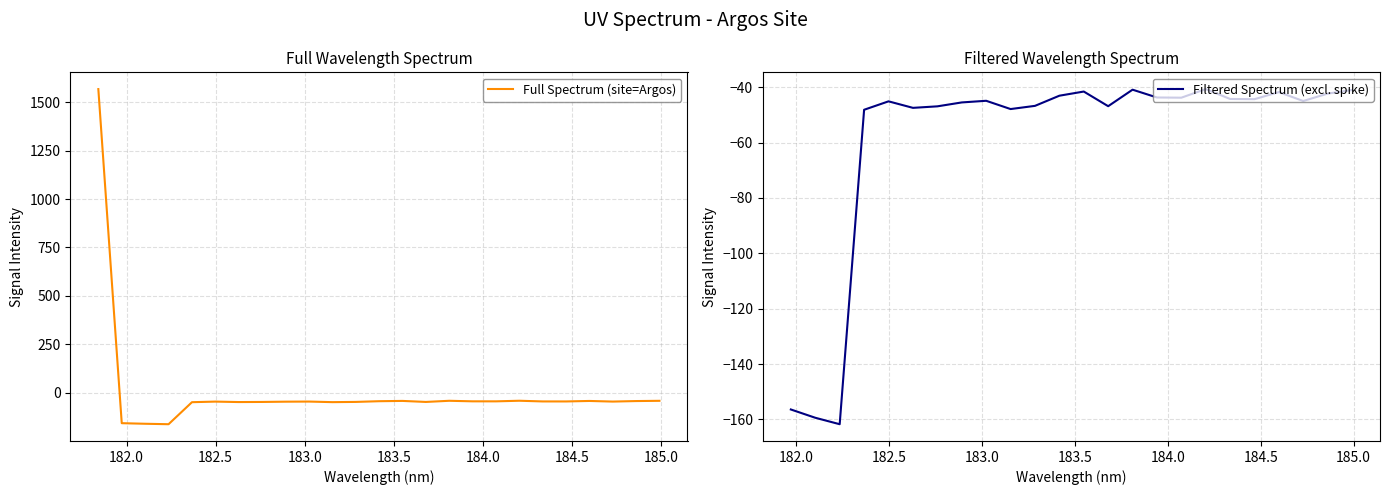

Reading left to right, transcribe all the data shown in this chart.

1567.1	-156.4	-159.4	-161.7	-48.1	-45.1	-47.4	-46.9	-45.5	-44.9	-47.9	-46.7	-43.0	-41.5	-46.8	-40.9	-43.7	-43.8	-40.7	-44.2	-44.3	-41.7	-45.0	-42.3	-41.0